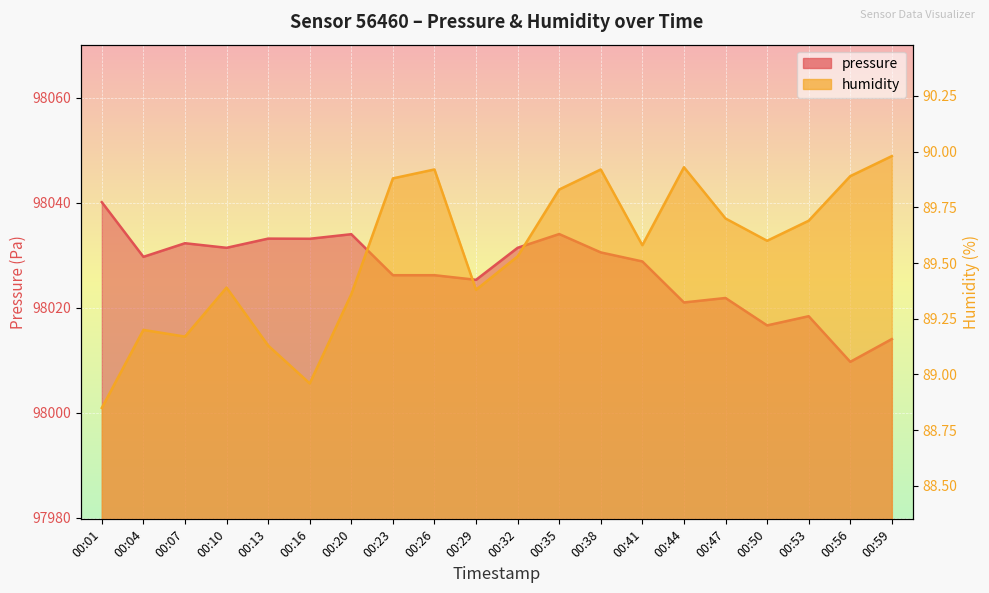

How many series are shown in this chart?

2